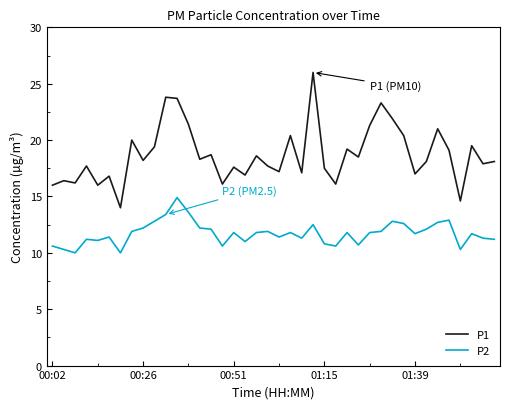

List the series in order of their overall mean, highest first.

P1, P2